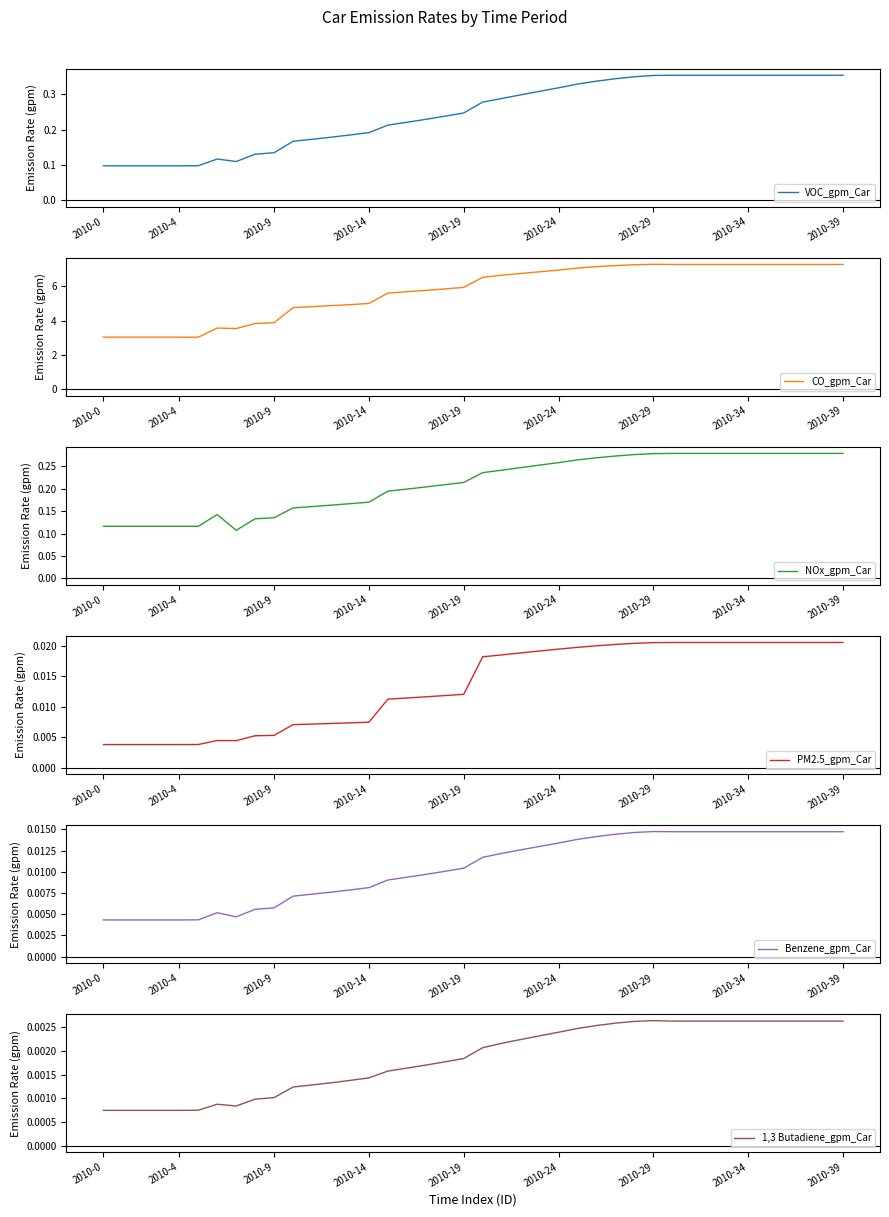

The value of CO_gpm_Car at 2010-19 is 5.9. True or false?

True